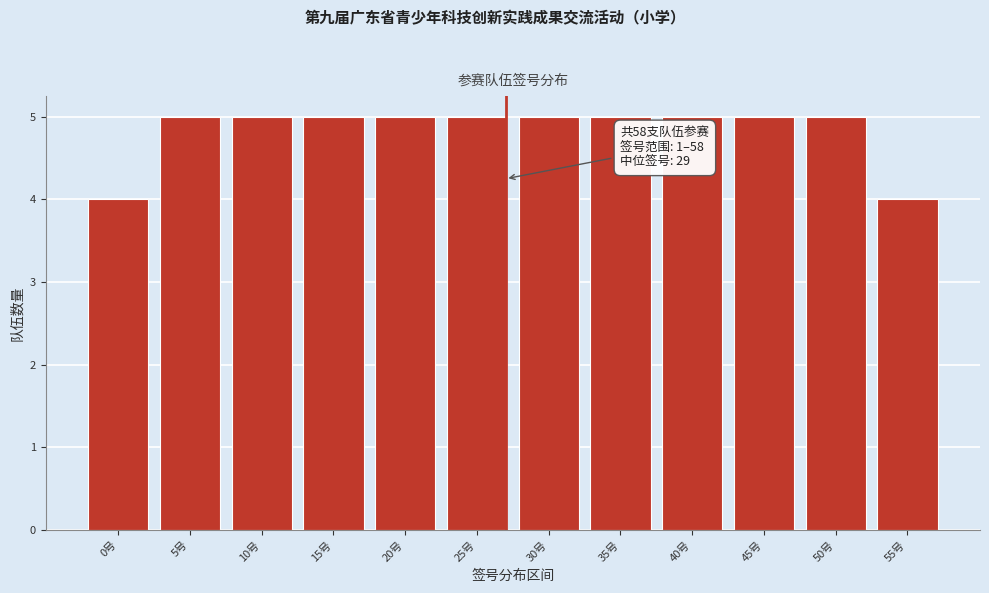

Reading left to right, what are all the values shown in this chart?

0号=4	5号=5	10号=5	15号=5	20号=5	25号=5	30号=5	35号=5	40号=5	45号=5	50号=5	55号=4